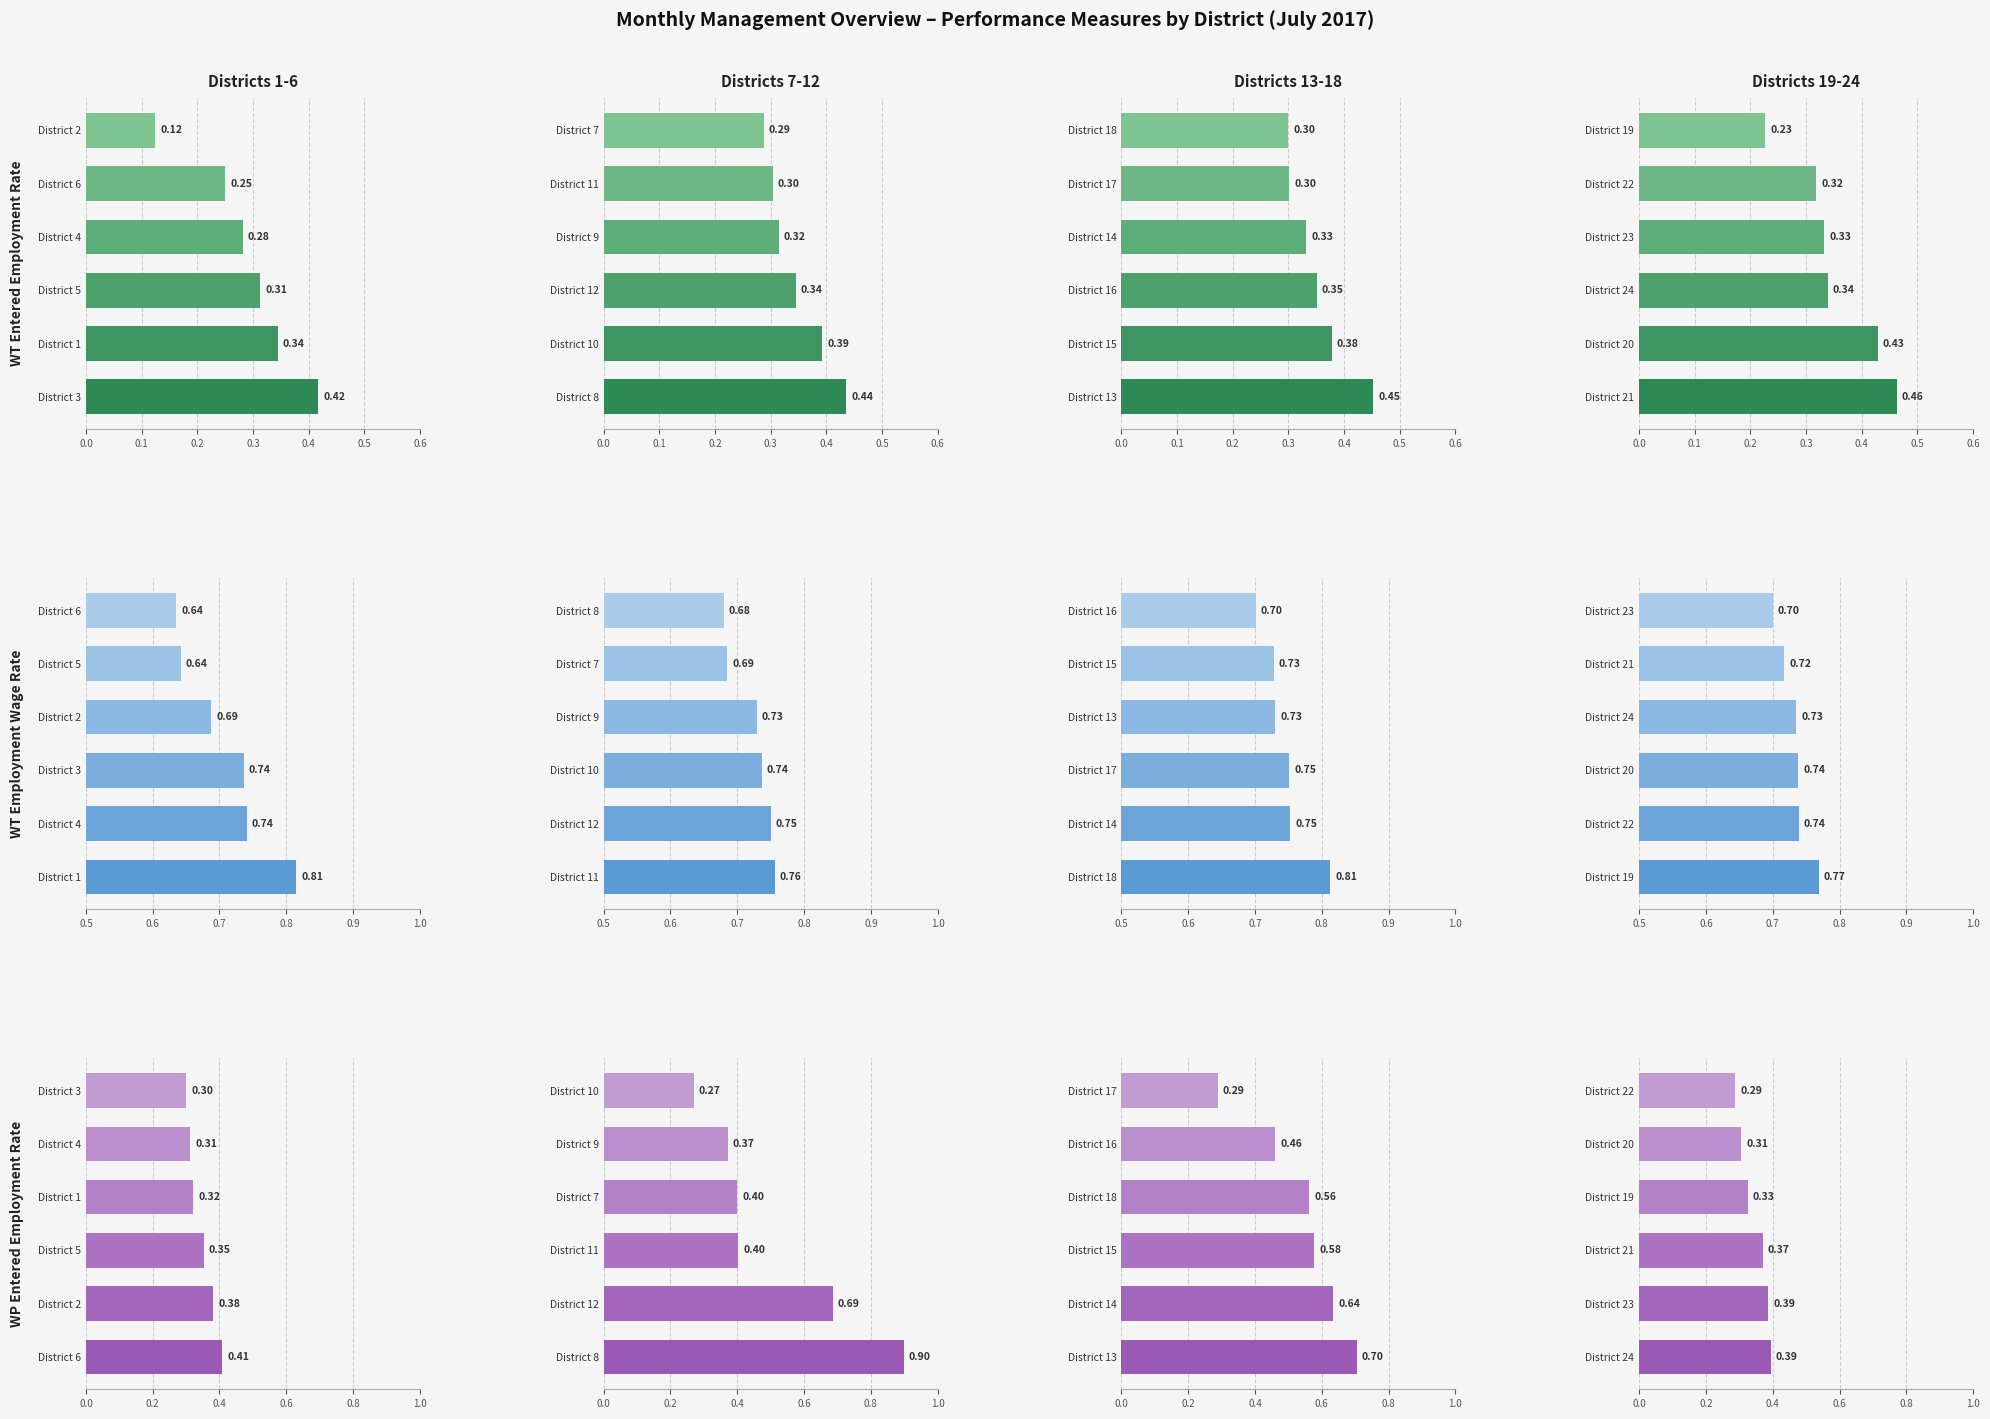

What is the value of the WP Entered Employ Rate bar at the 4th from the left?

0.3